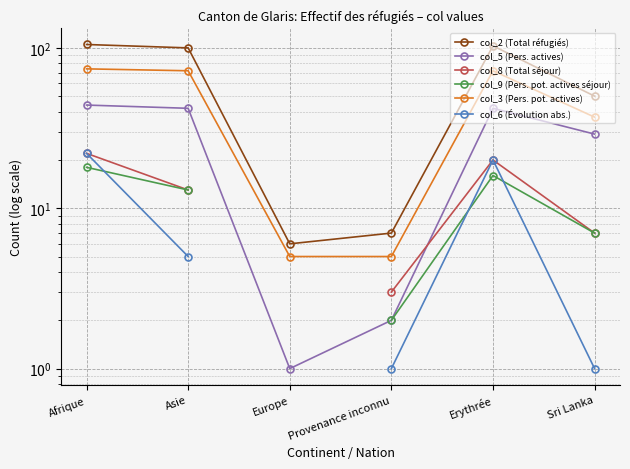

True or false: col_9 (Pers. pot. actives séjour) and col_3 (Pers. pot. actives) intersect in this chart.

False